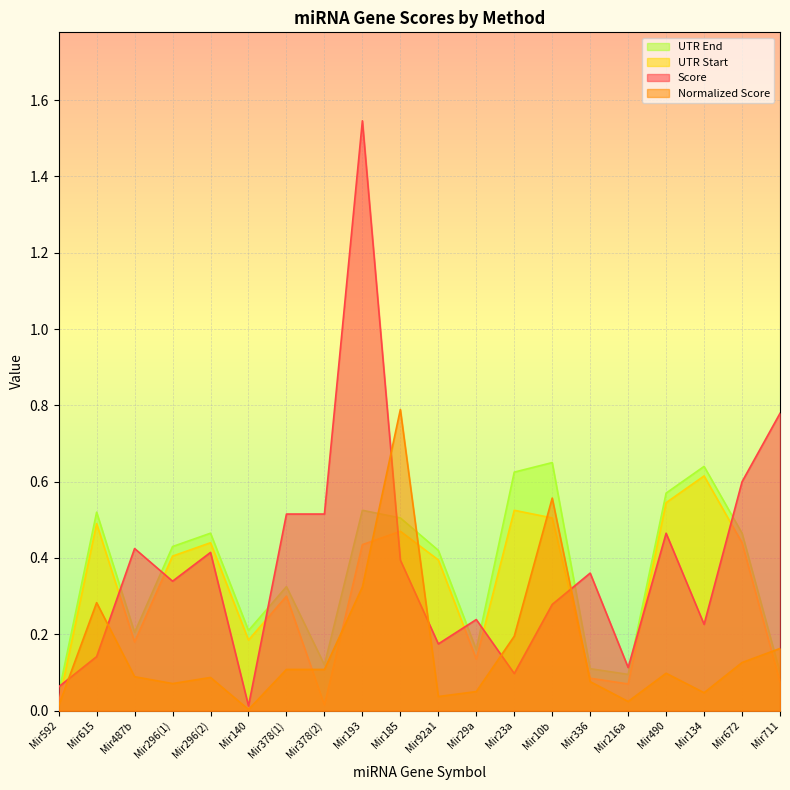

At which category does UTR End reach its first local valley?

Mir487b